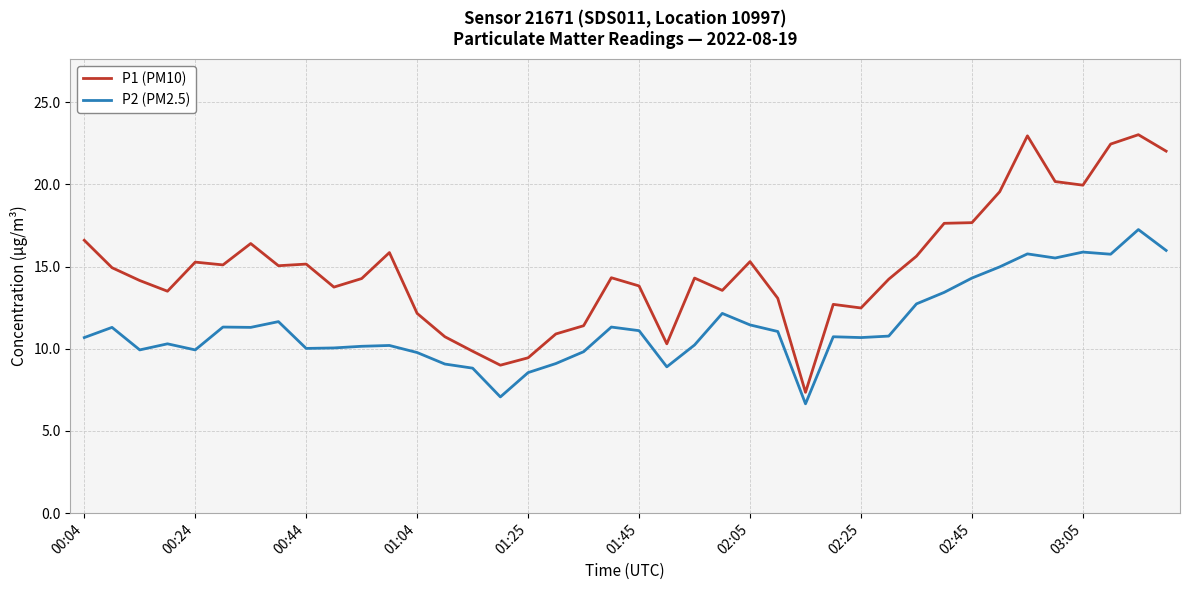

Which series has the largest range (max minus min)?

P1 (PM10)